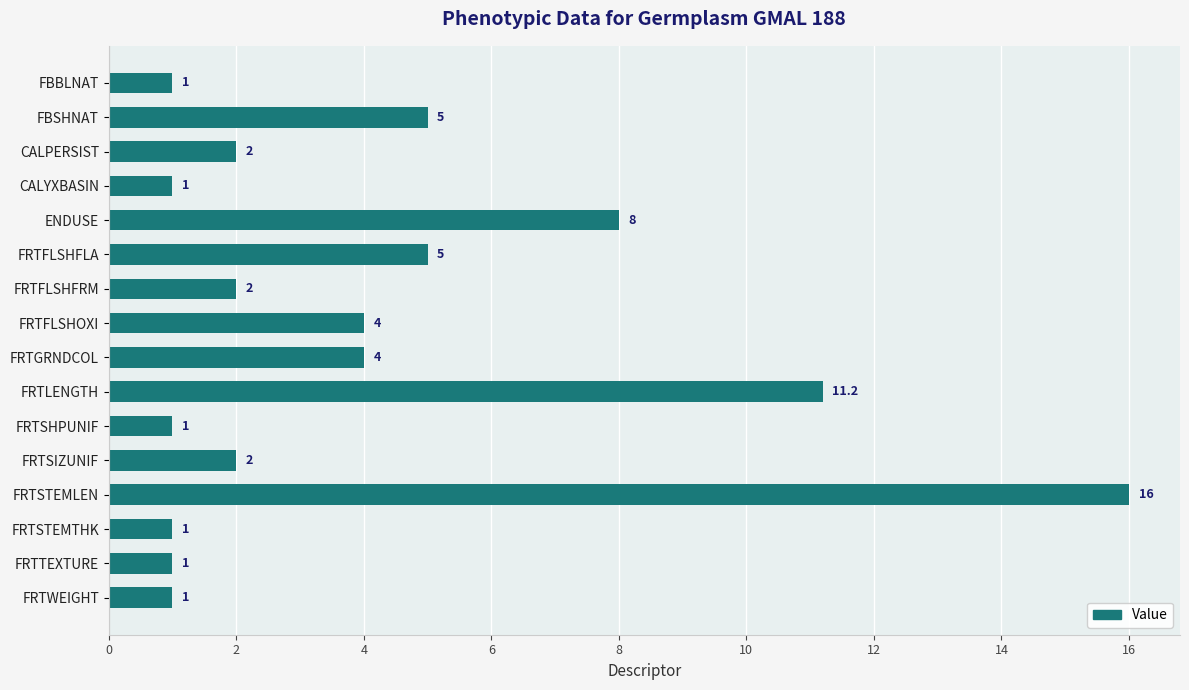

Where is the data nearest to the value 8?

ENDUSE